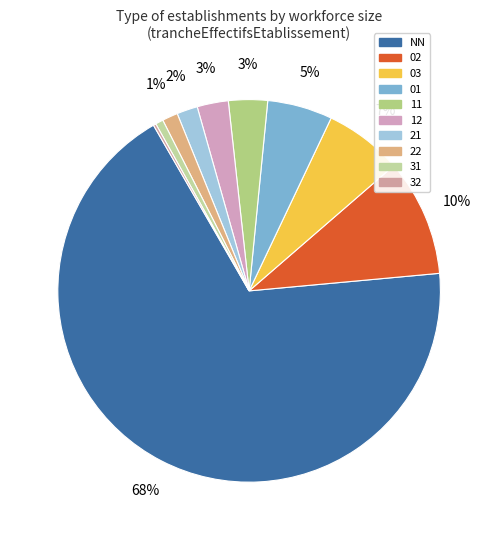

Count the number of slices in the pie.

10